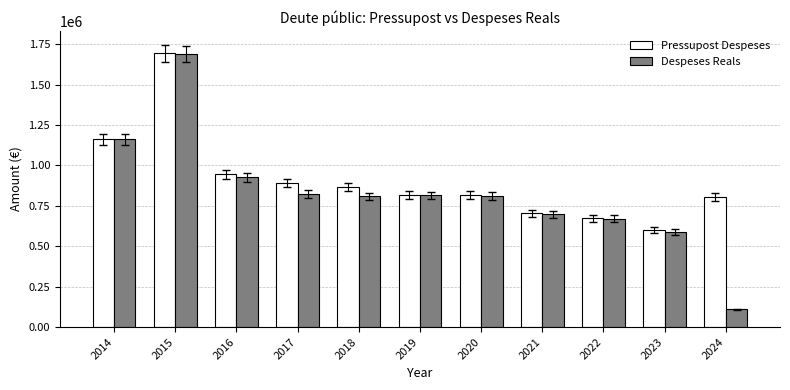

What is the sum of the Despeses Reals values at 2017 and 2018?

1633052.6